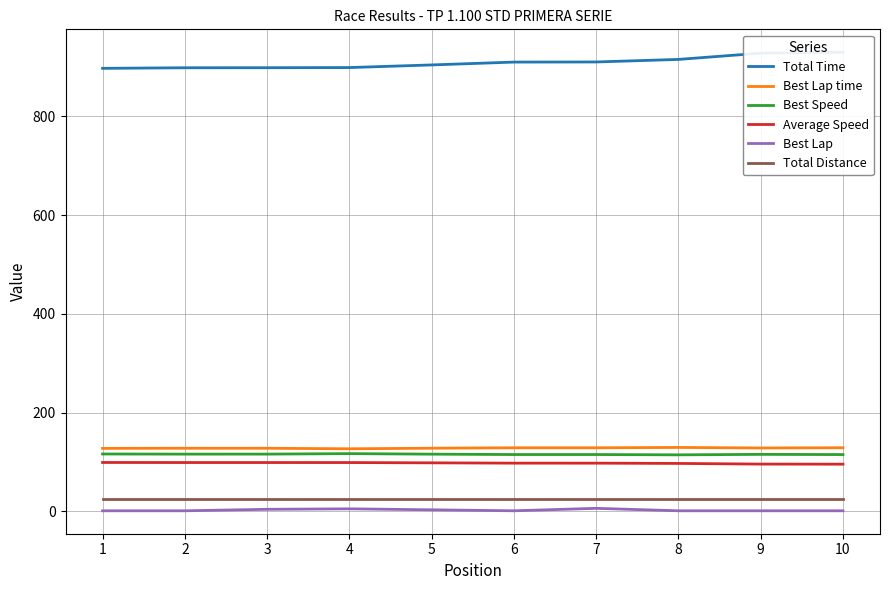

At which category is the sum across all series the highest?

10